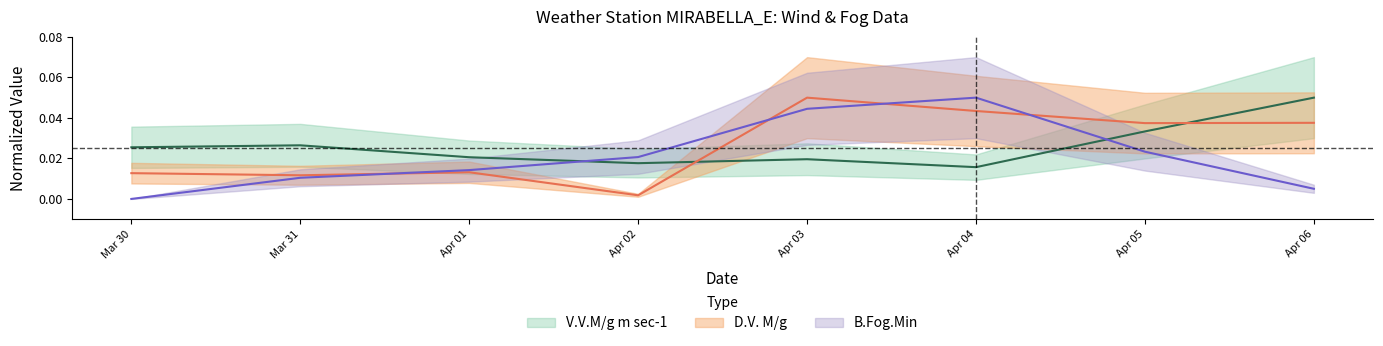

What is the sum of the V.V.M/g m sec-1 values at Apr 03 and Apr 05?

0.1